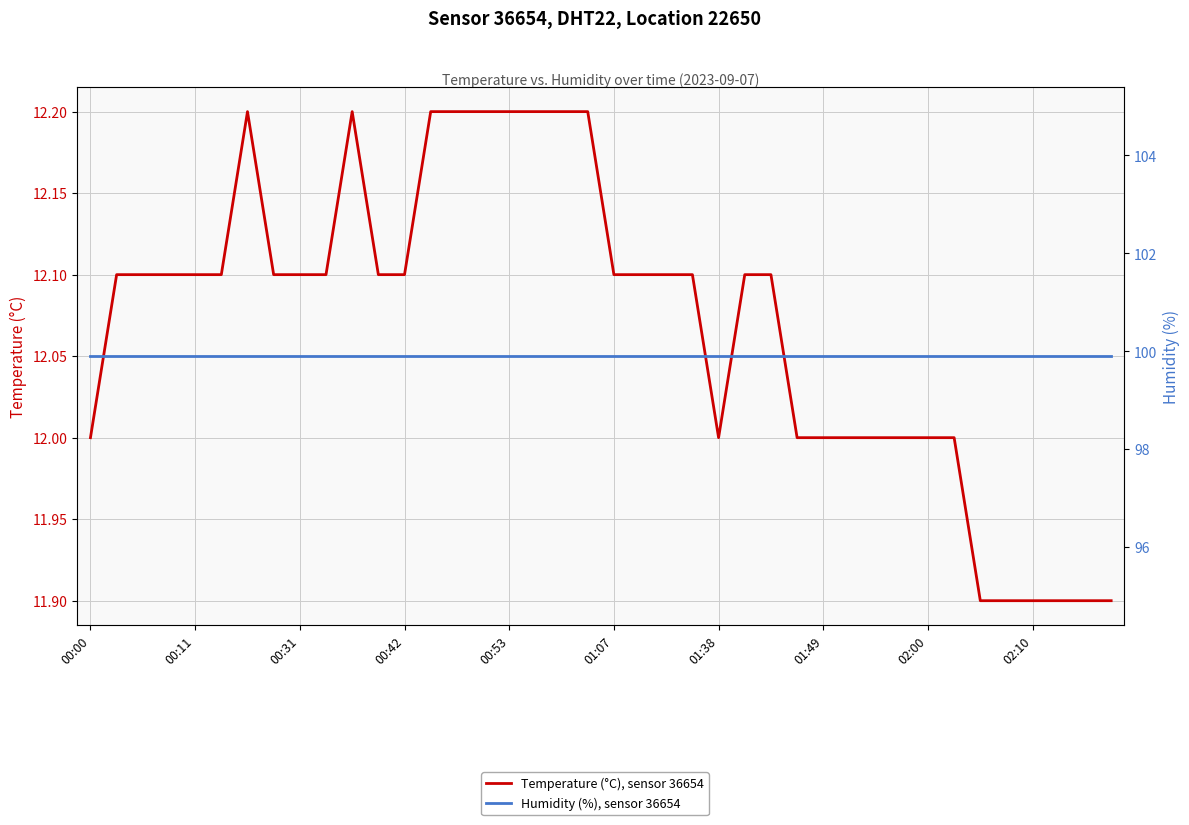

Reading left to right, what are all the values shown in this chart?

Temperature (°C), sensor 36654: 12.0	12.1	12.1	12.1	12.1	12.1	12.2	12.1	12.1	12.1	12.2	12.1	12.1	12.2	12.2	12.2	12.2	12.2	12.2	12.2	12.1	12.1	12.1	12.1	12.0	12.1	12.1	12.0	12.0	12.0	12.0	12.0	12.0	12.0	11.9	11.9	11.9	11.9	11.9	11.9
Humidity (%), sensor 36654: 99.9	99.9	99.9	99.9	99.9	99.9	99.9	99.9	99.9	99.9	99.9	99.9	99.9	99.9	99.9	99.9	99.9	99.9	99.9	99.9	99.9	99.9	99.9	99.9	99.9	99.9	99.9	99.9	99.9	99.9	99.9	99.9	99.9	99.9	99.9	99.9	99.9	99.9	99.9	99.9